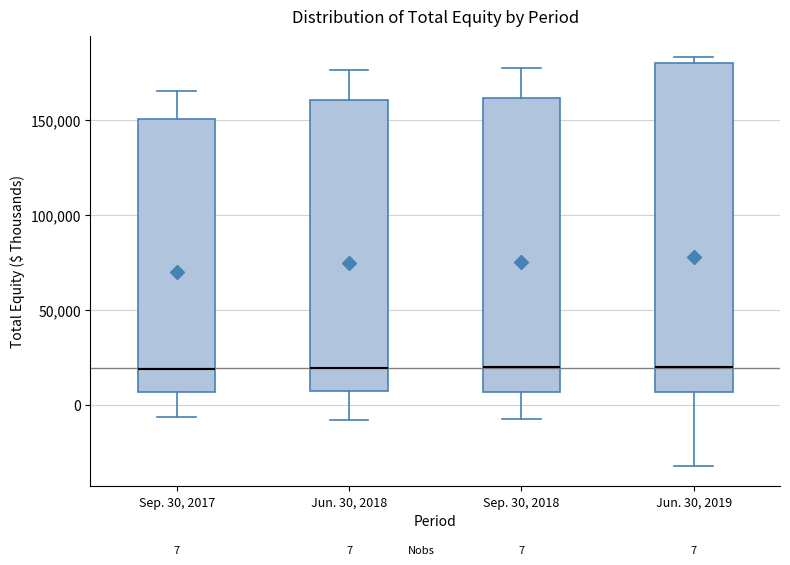

Comparing the boxes themselves (not the whiskers), which one is the tallest?

Jun. 30, 2019